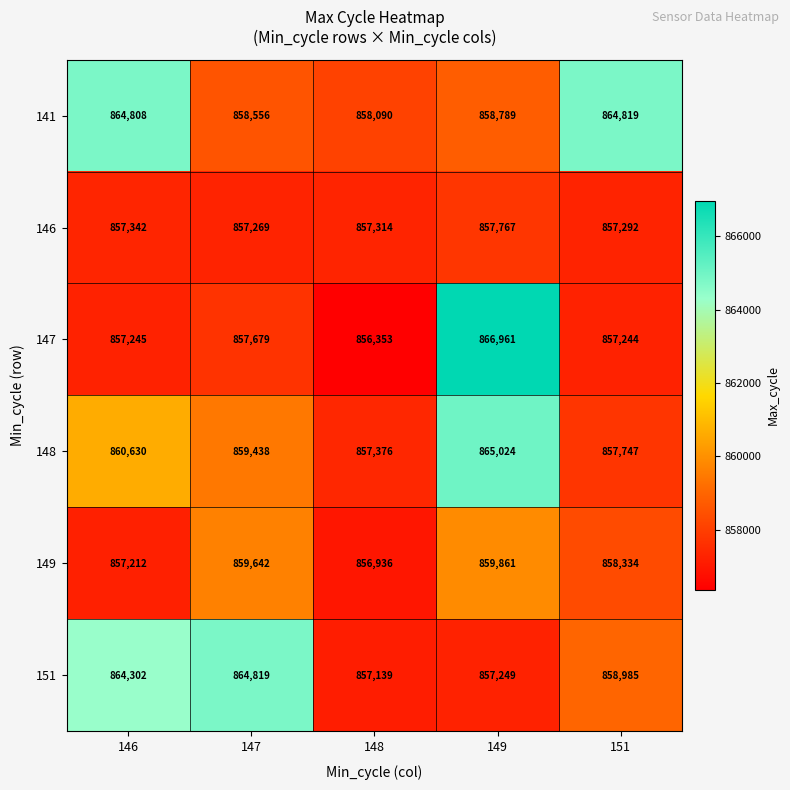

What is the spread (max minus min) of values at 146?

7596